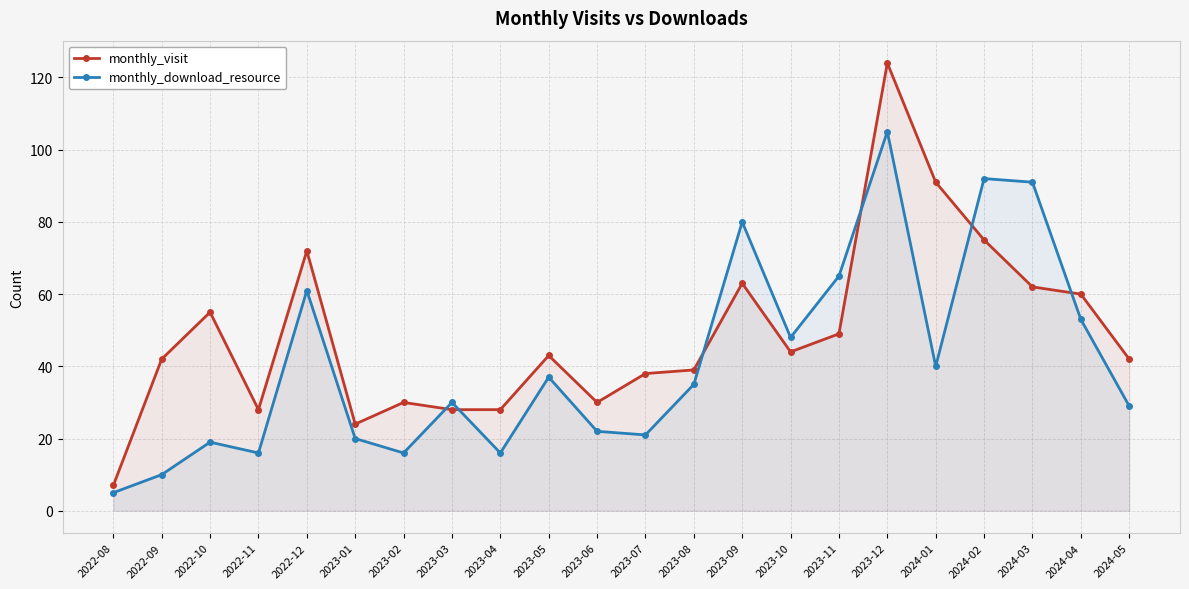

Is the value of monthly_download_resource at 2024-04 greater than the value of monthly_visit at 2023-12?

No